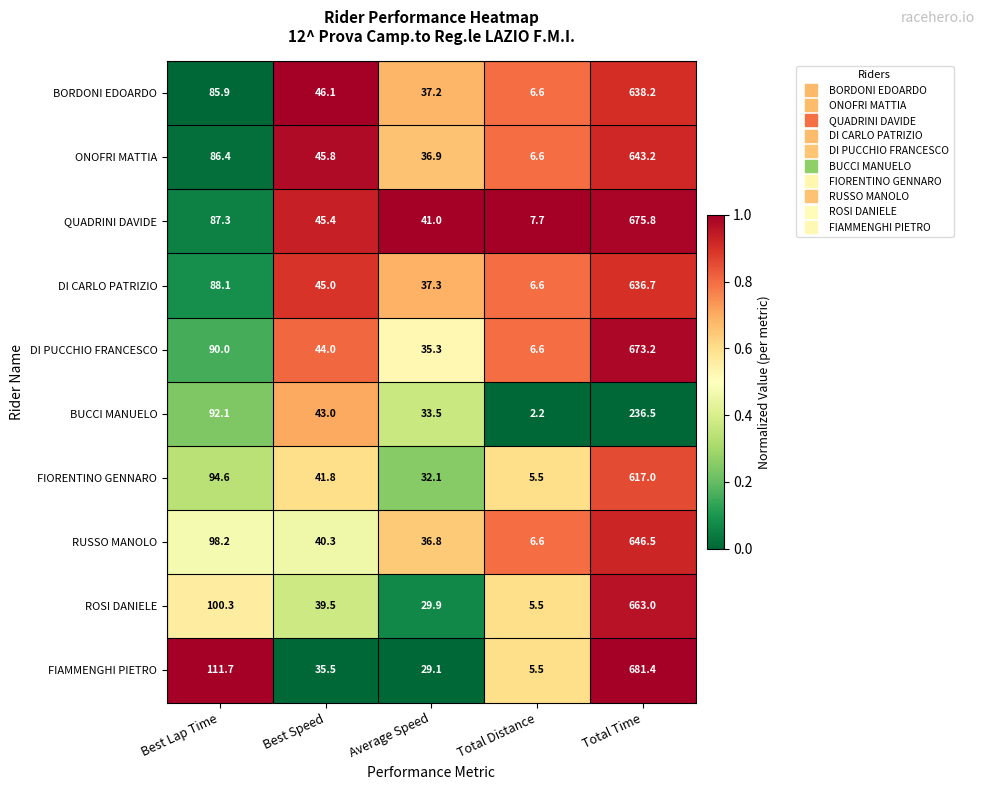

How many data points does each series have?

5